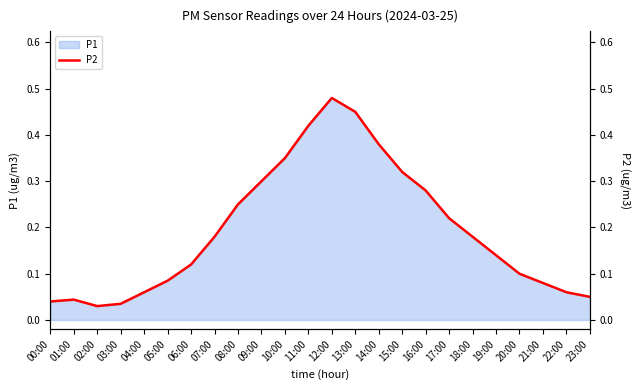

List the labels in order of value, largest first.

12:00, 13:00, 11:00, 14:00, 10:00, 15:00, 09:00, 16:00, 08:00, 17:00, 07:00, 18:00, 19:00, 06:00, 20:00, 05:00, 21:00, 04:00, 22:00, 23:00, 01:00, 00:00, 03:00, 02:00